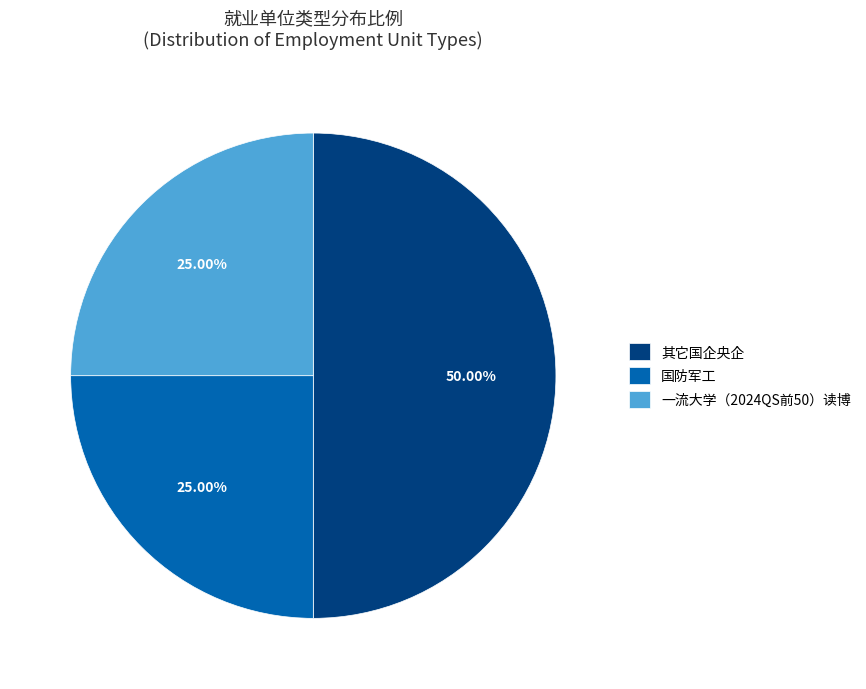

Approximately how many times larger is the value at 其它国企央企 compared to 国防军工?

2.0